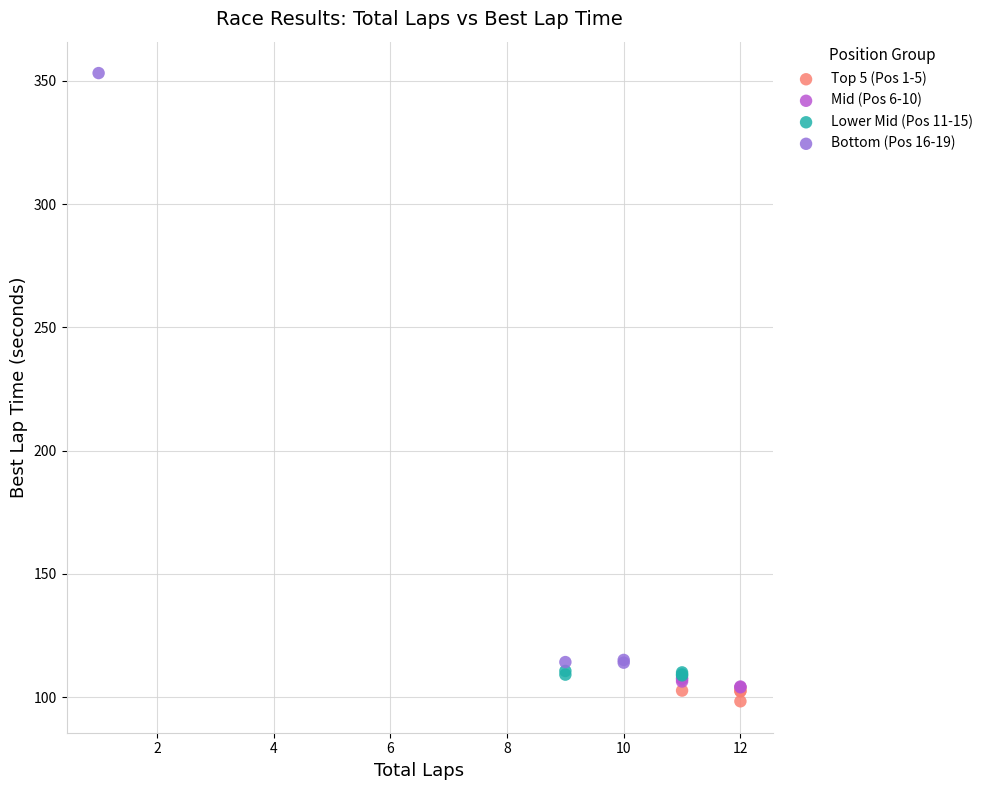

Which series contains the highest Y value?

Bottom (Pos 16-19)